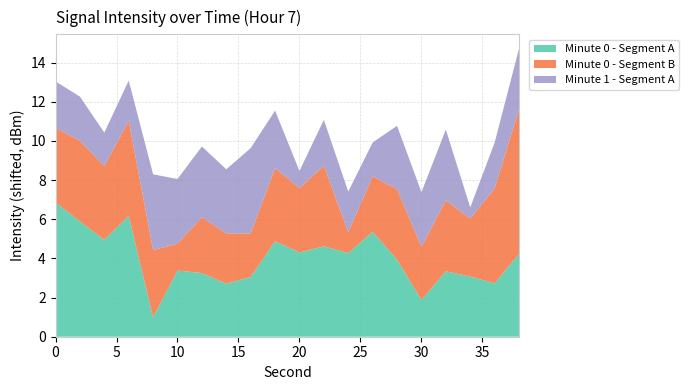

True or false: Minute 0 - Segment A has a value of 4.3 at 20.

True